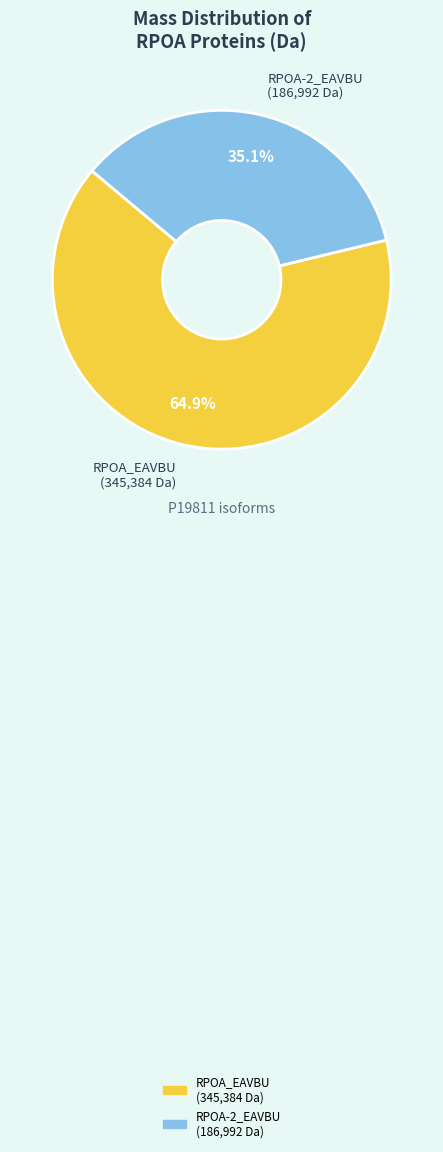

Which slice represents more than half of the pie?

RPOA_EAVBU (345,384 Da)